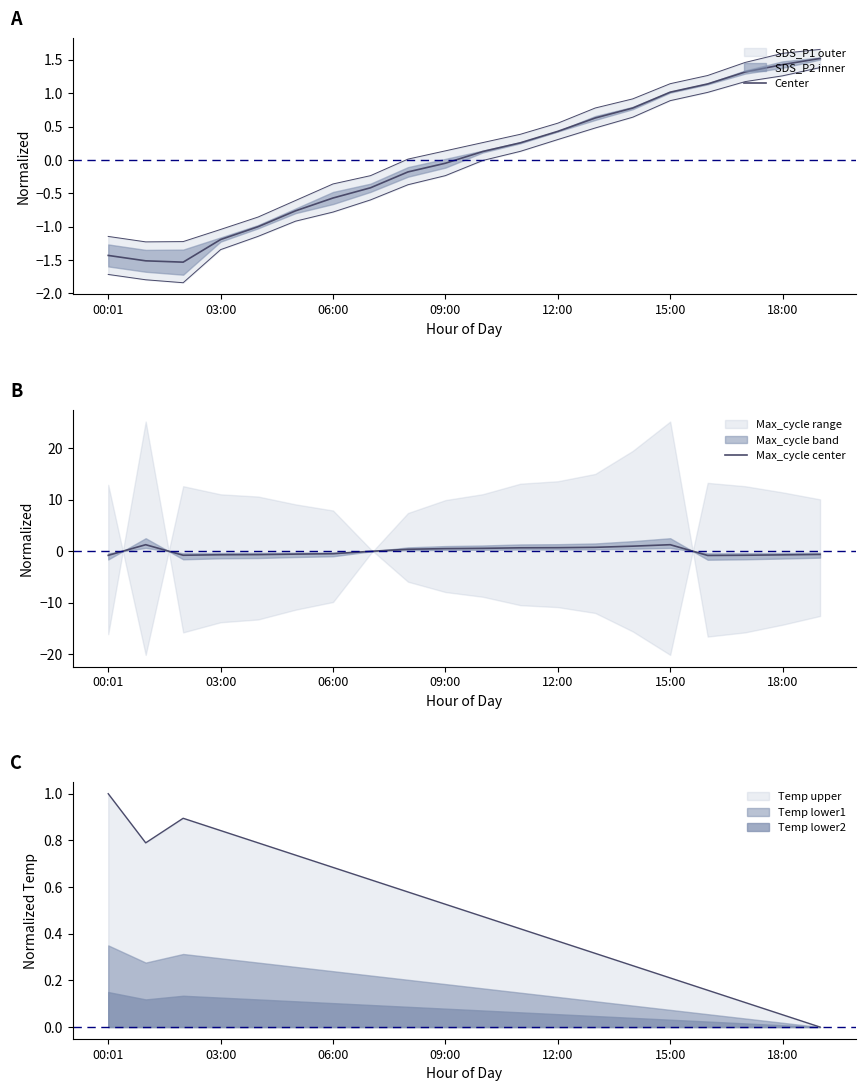

How many values in Center are above zero?

10